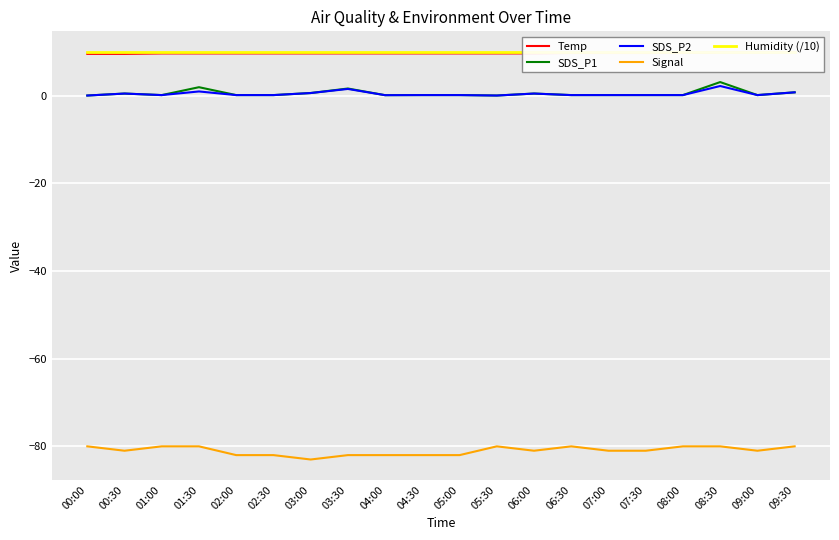

Which label corresponds to the largest value in the chart?

00:00